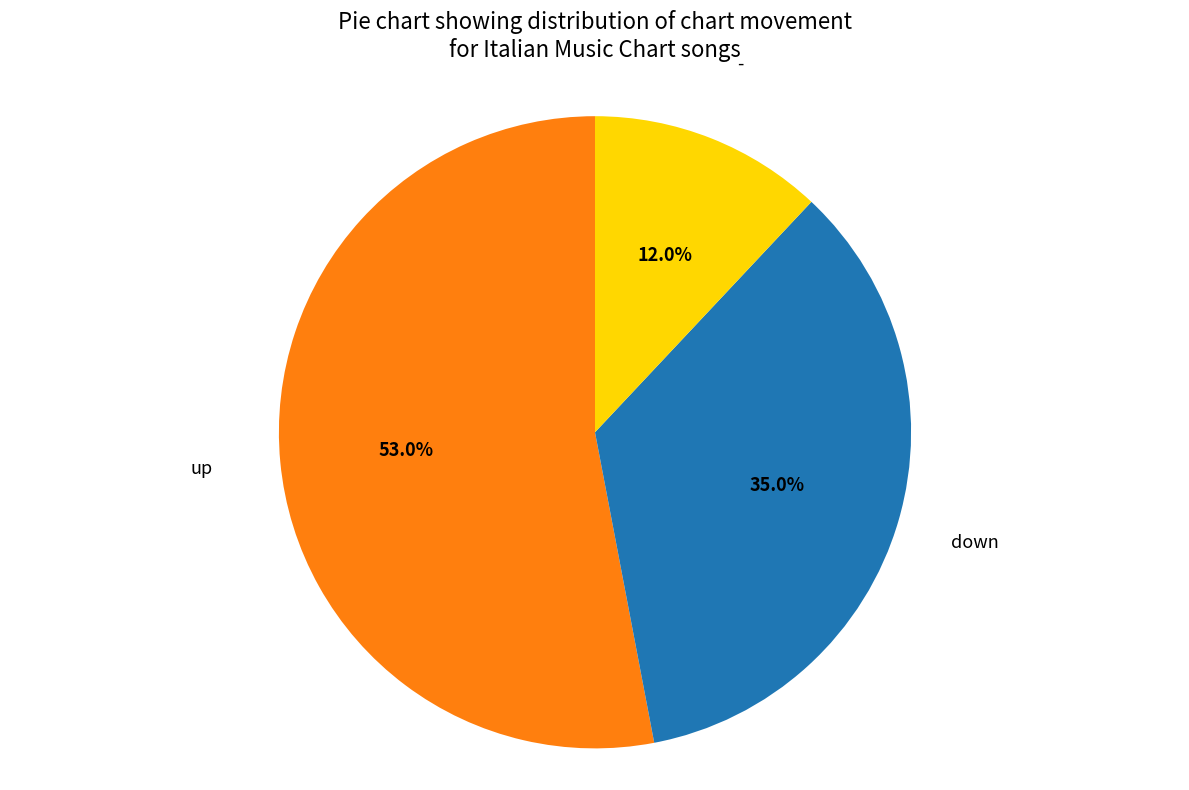

How much of the chart is everything except -?

88.0%